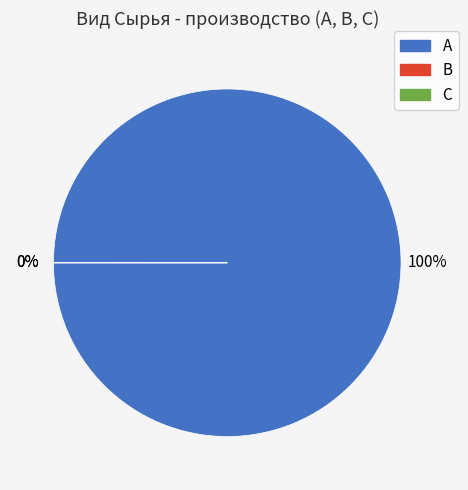

What is the total percentage of А and В?

100.0%